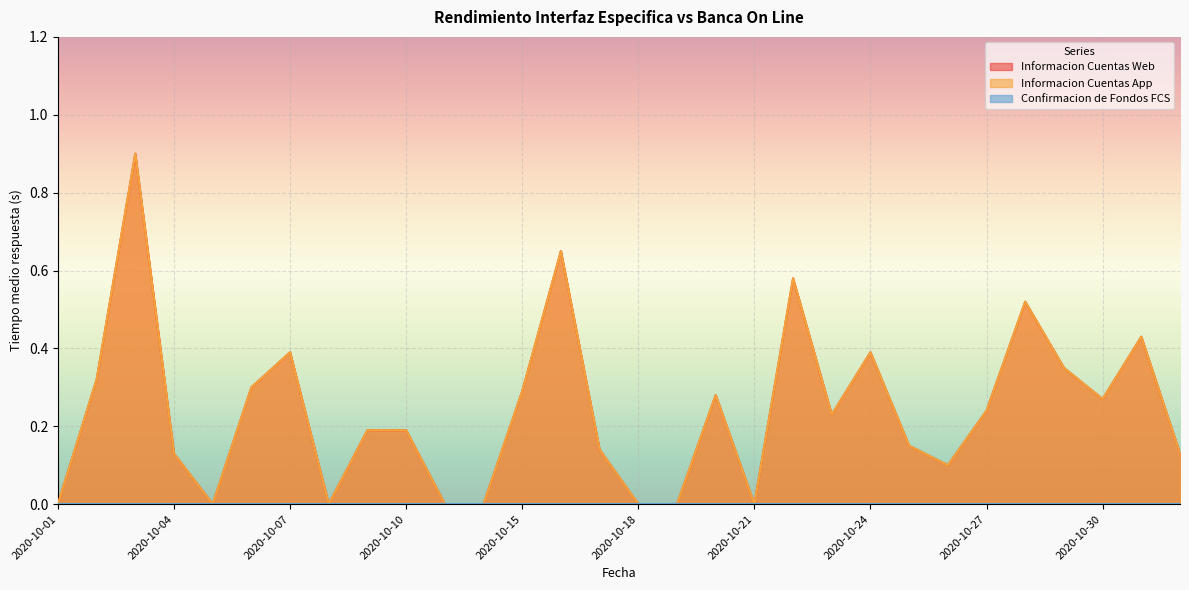

What is the difference between the second highest and second lowest values in the Informacion Cuentas Web series?

0.7